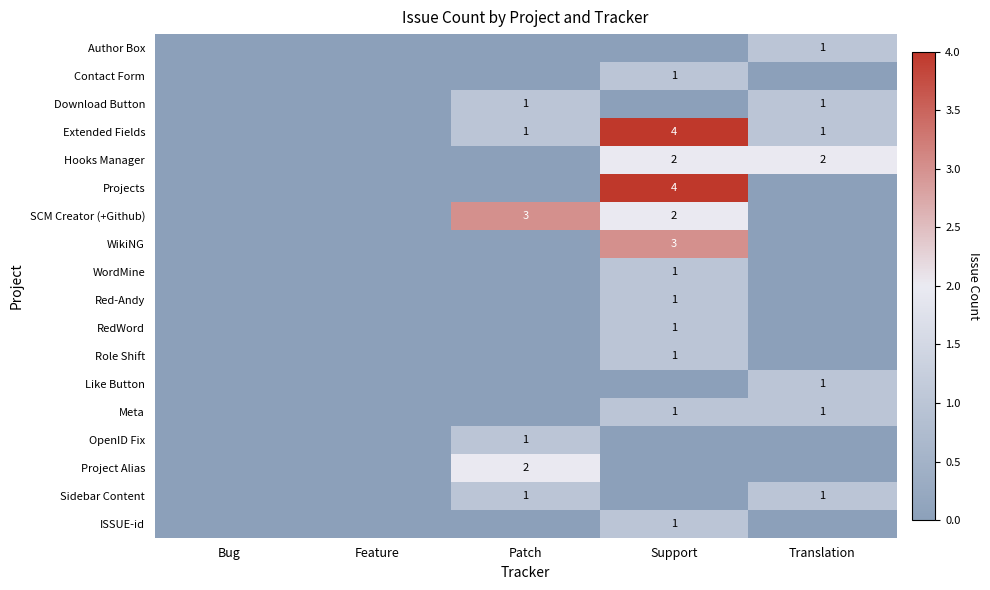

Is it true that SCM Creator (+Github) equals 4 at Patch?

False